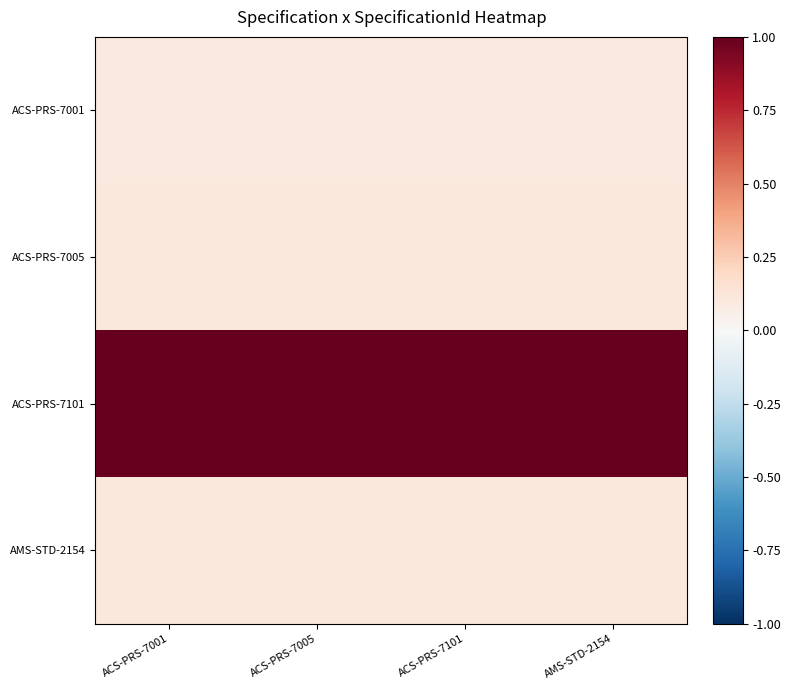

What is the difference between the highest and lowest values at ACS-PRS-7101?

0.9